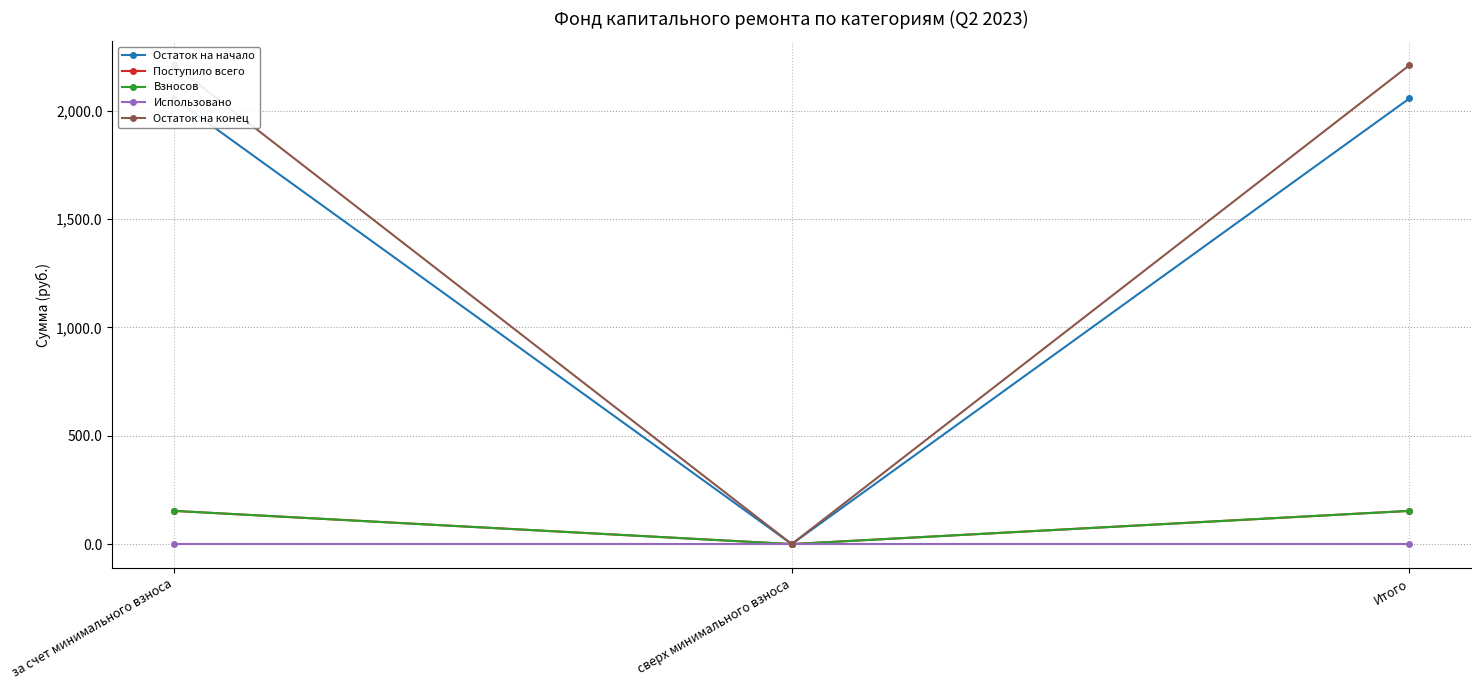

List the labels in order of Взносов value, largest first.

за счет минимального взноса, Итого, сверх минимального взноса